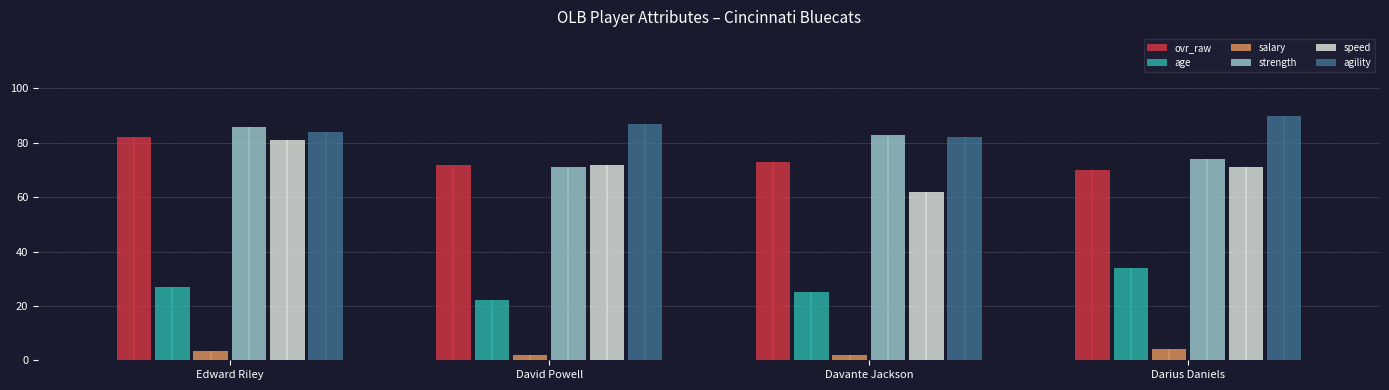

What is the greatest value displayed?

90.0